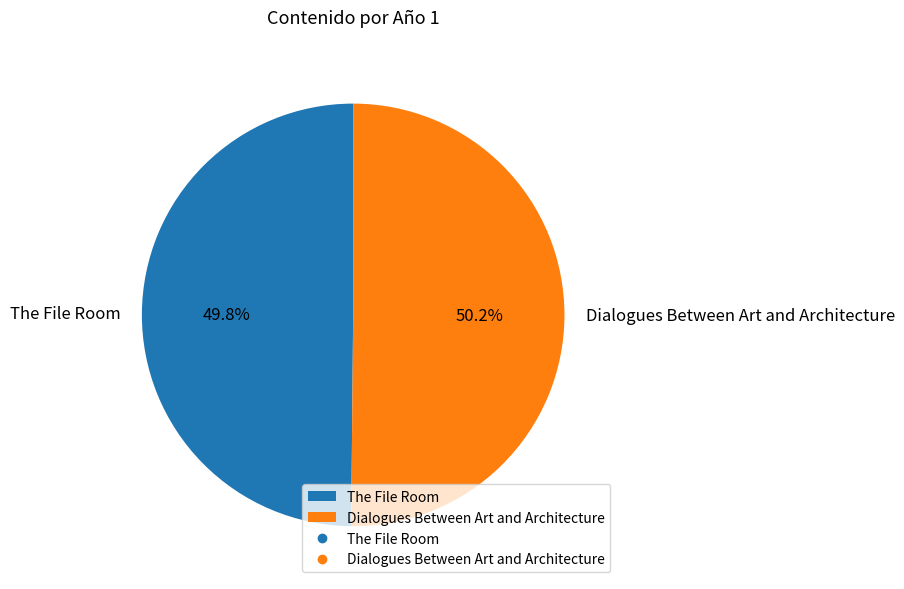

How many slices are in this pie chart?

2